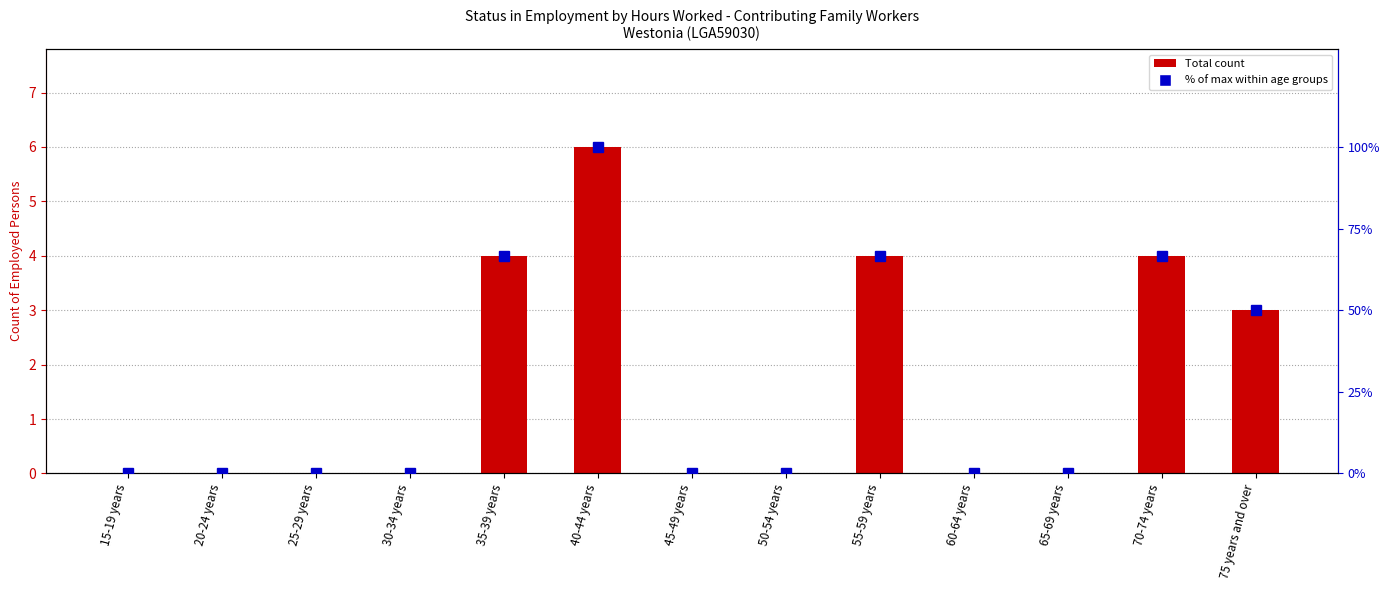

At which category is the sum across all series the highest?

40-44 years